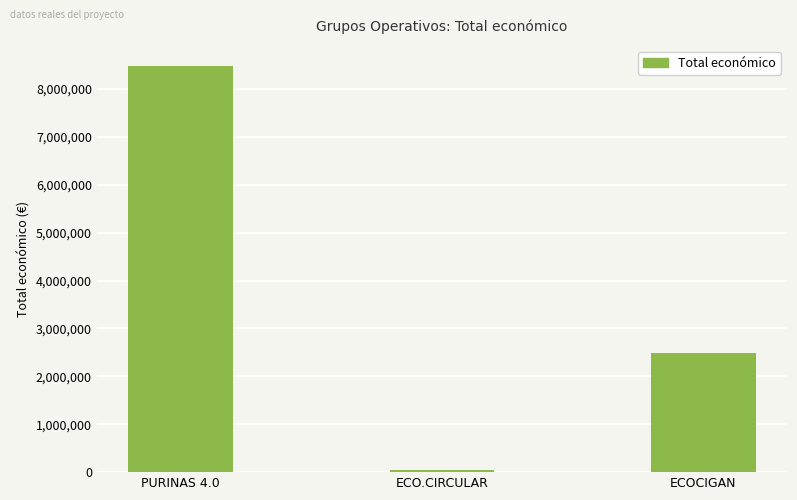

What is the difference between the values at ECOCIGAN and PURINAS 4.0?

6001285